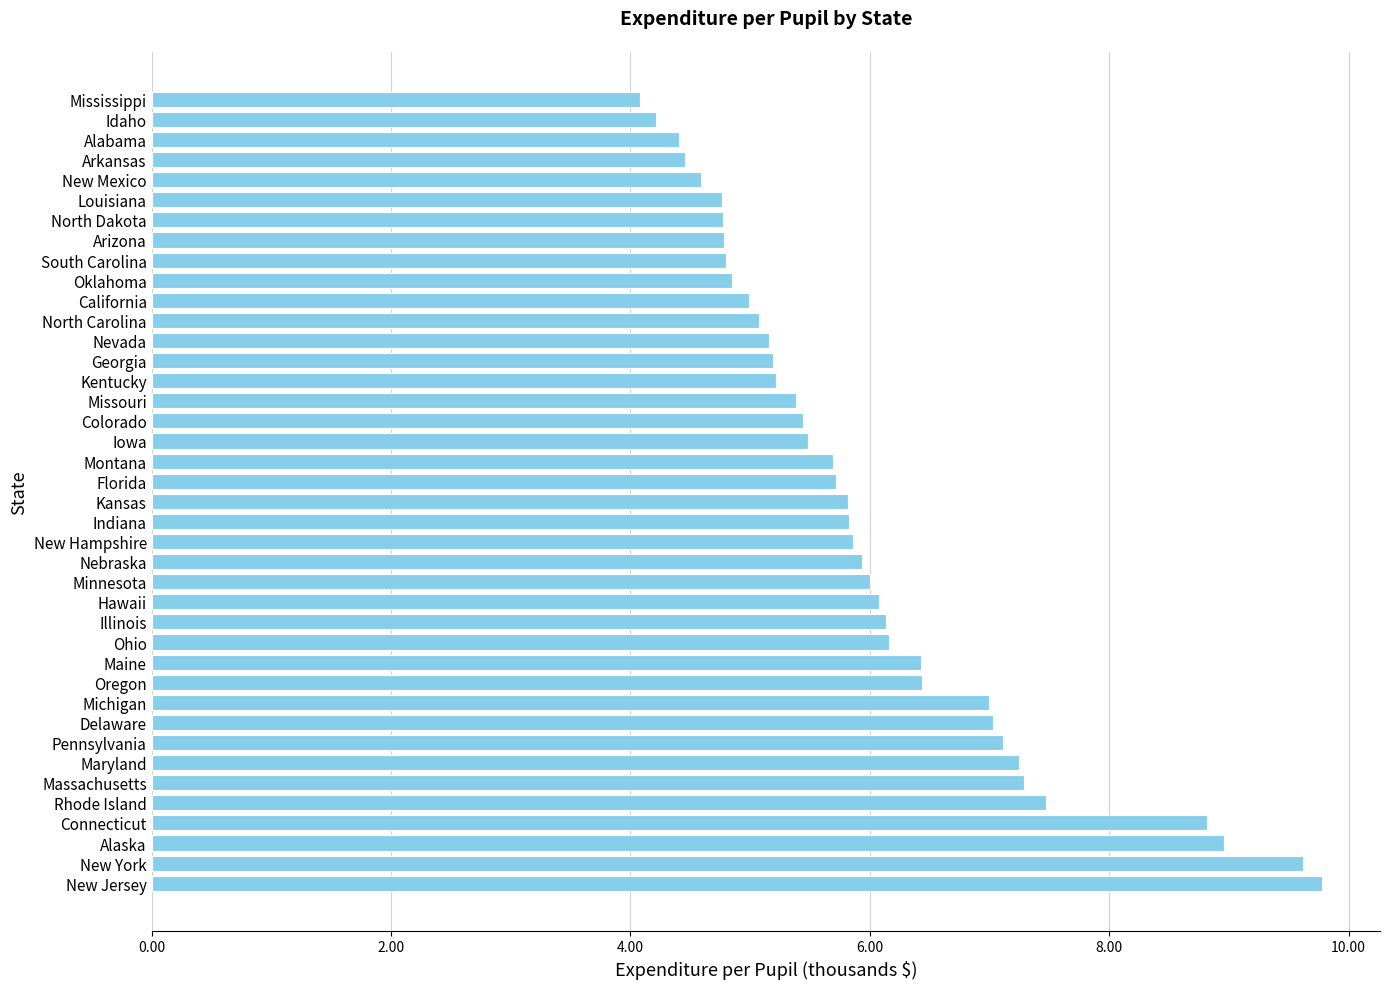

Are the bars horizontal?

Yes